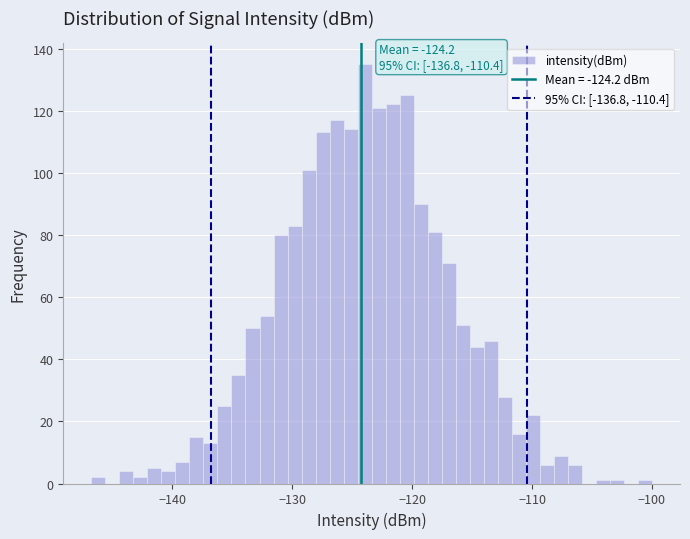

Around what value on the x-axis is the tallest bar? Give the approximate position of its centre, as read against the axis.

-124